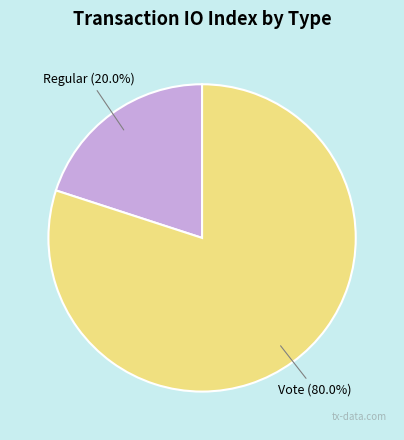

Is there a majority slice in this chart?

Yes